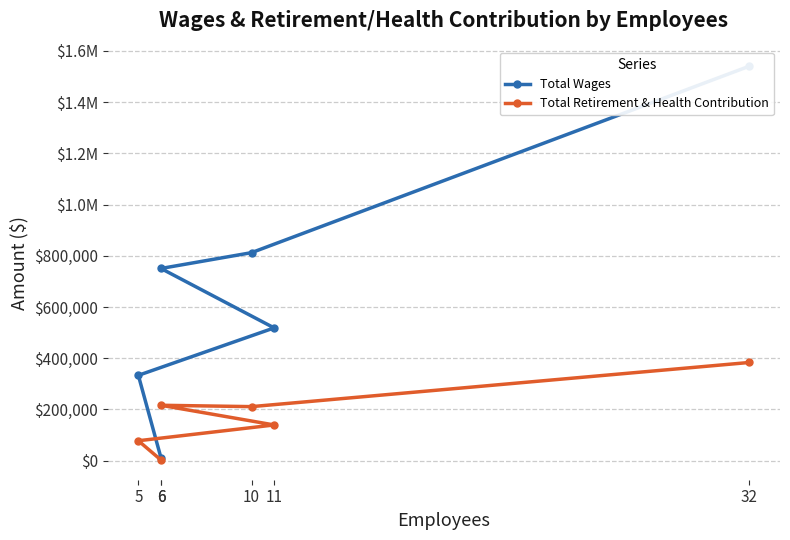

What is the minimum value for Total Wages?

10800